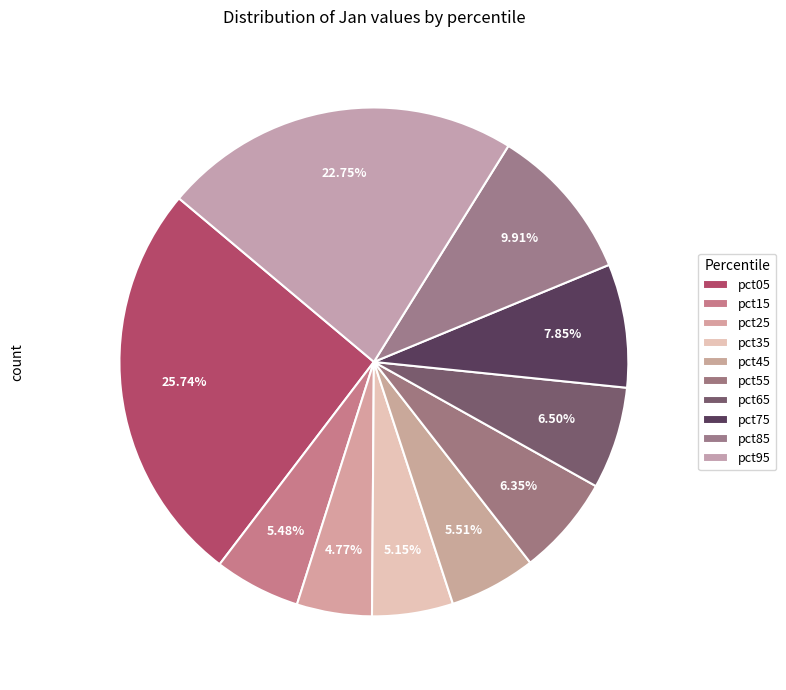

True or false: pct15 accounts for 5% of the total.

True